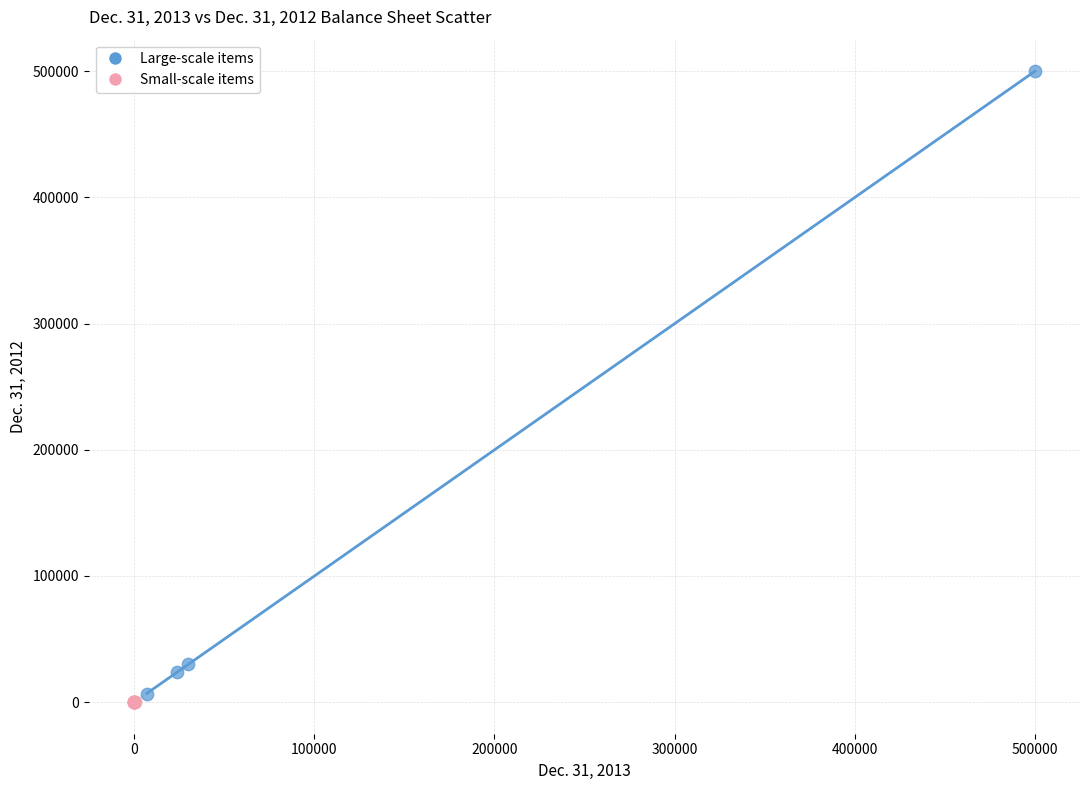

Which series contains the lowest Y value?

Small-scale items